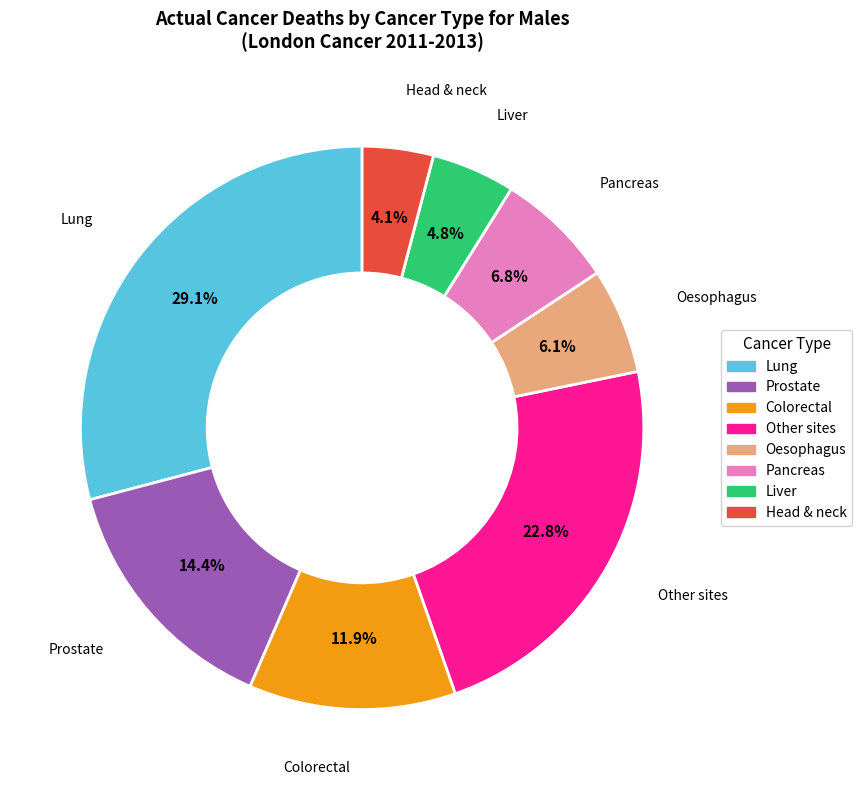

Is there any slice that represents more than half of the pie?

No